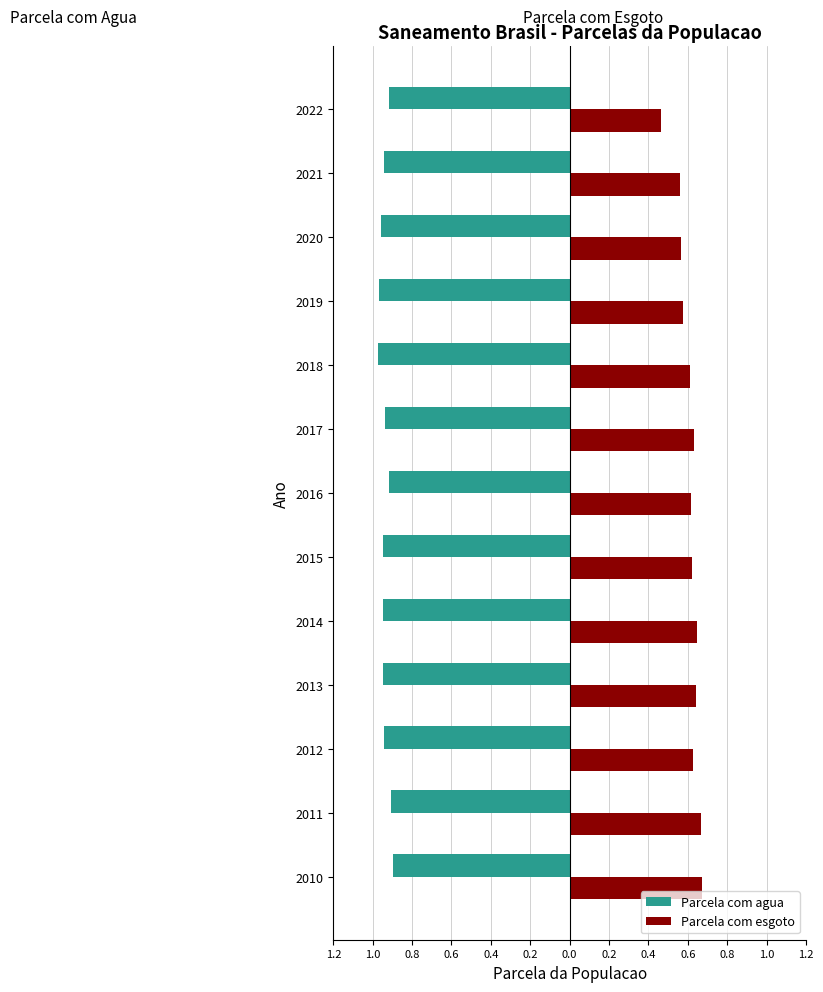

What are all the series names shown in the legend?

Parcela com agua, Parcela com esgoto